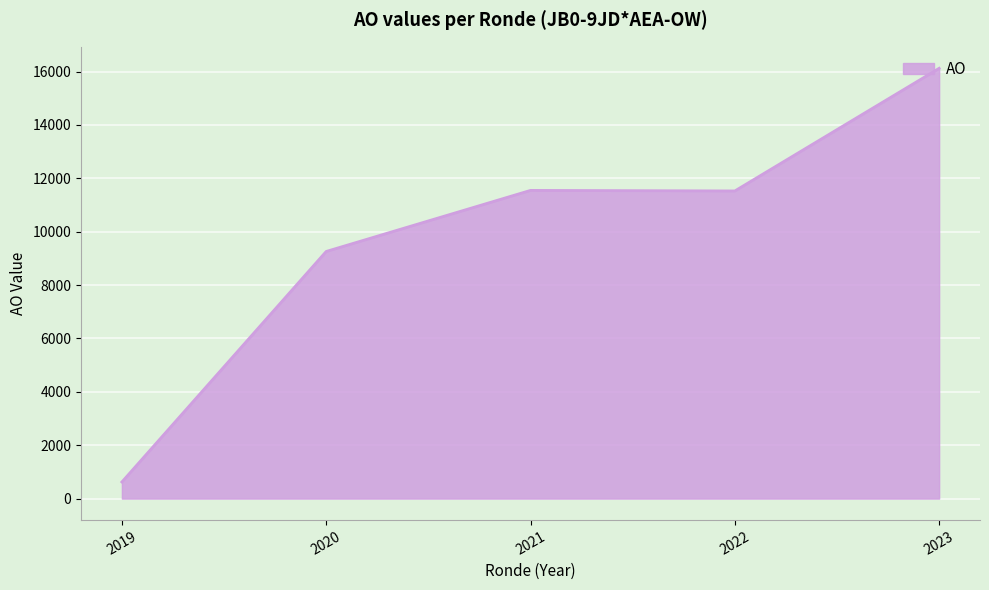

What is the difference between the values at 2023 and 2021?

4575.0